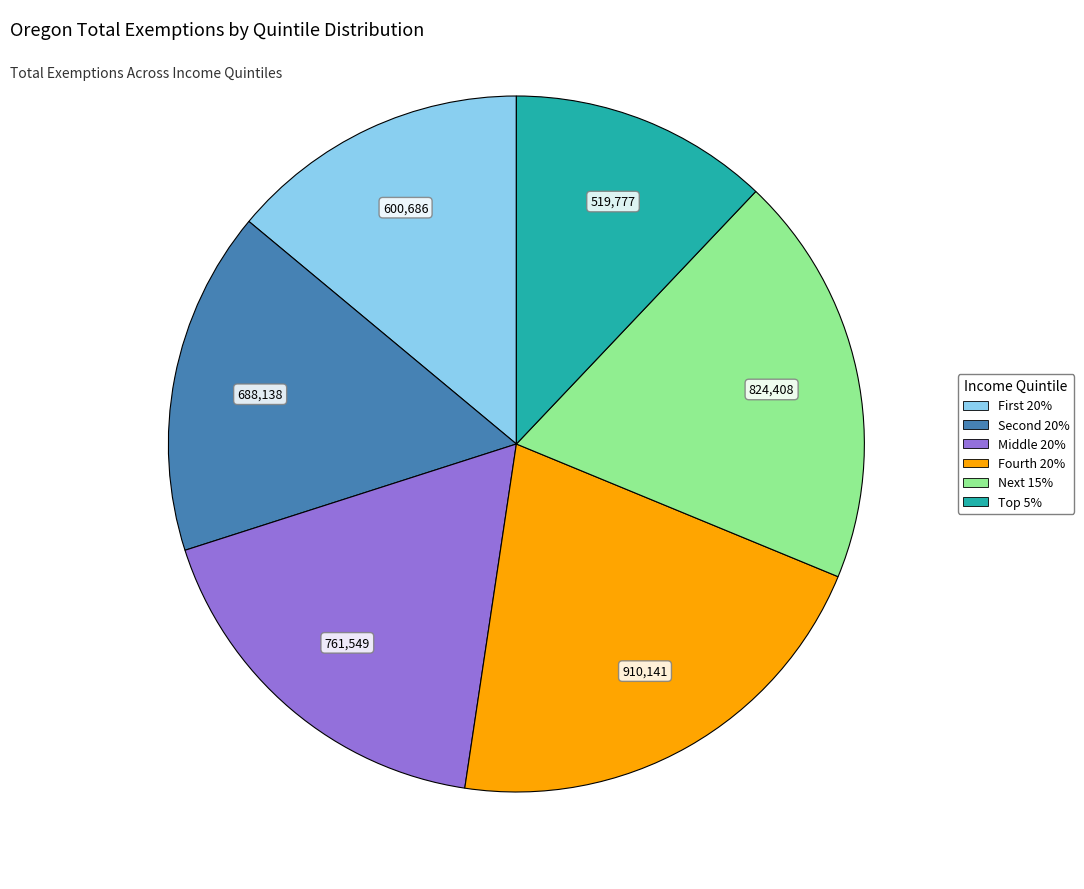

What is the smallest slice in the pie chart?

Top 5%